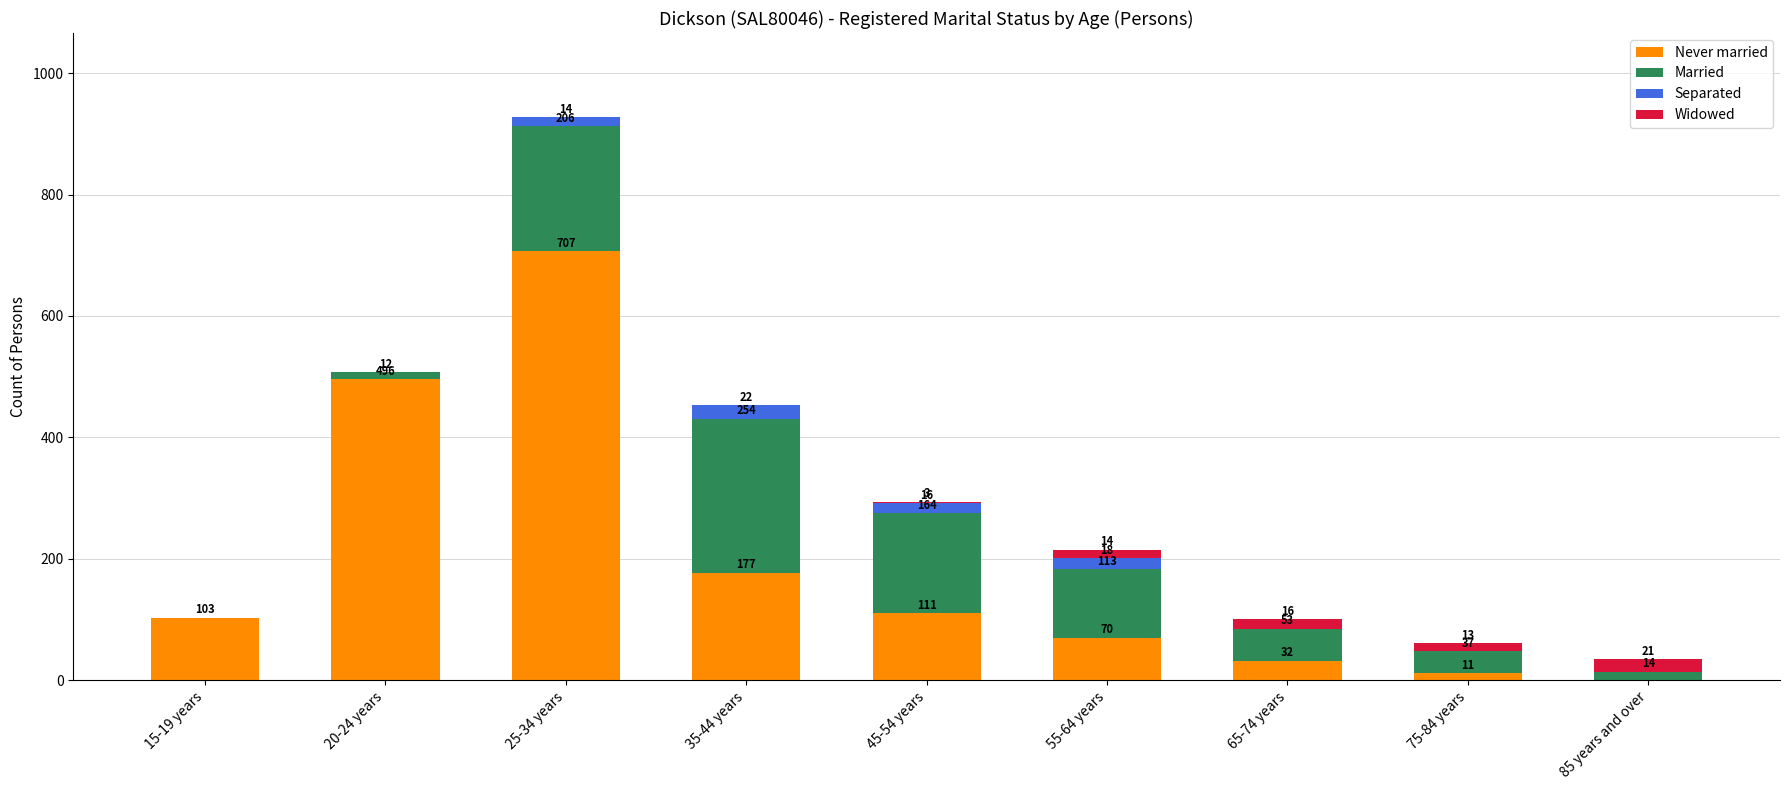

The value of Never married at 85 years and over is 0. True or false?

True